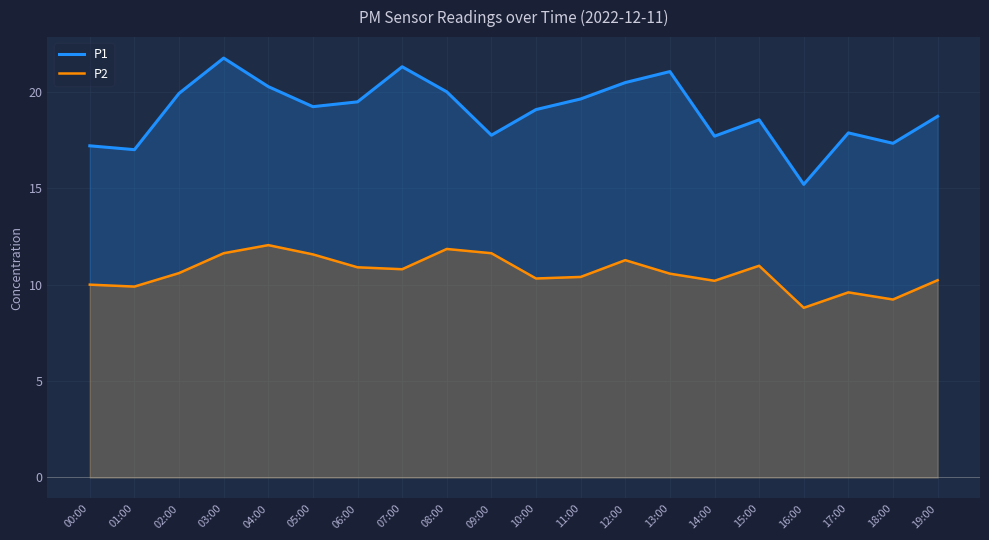

How many distinct data groups are displayed?

2